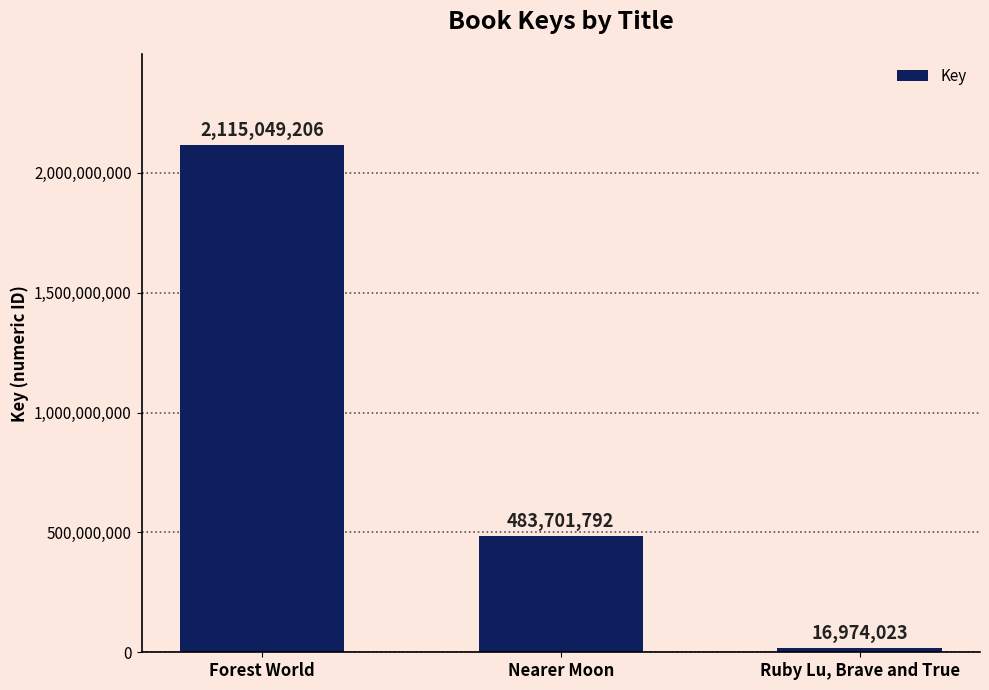

The chart shows a value of 3154125128 at Forest World. True or false?

False